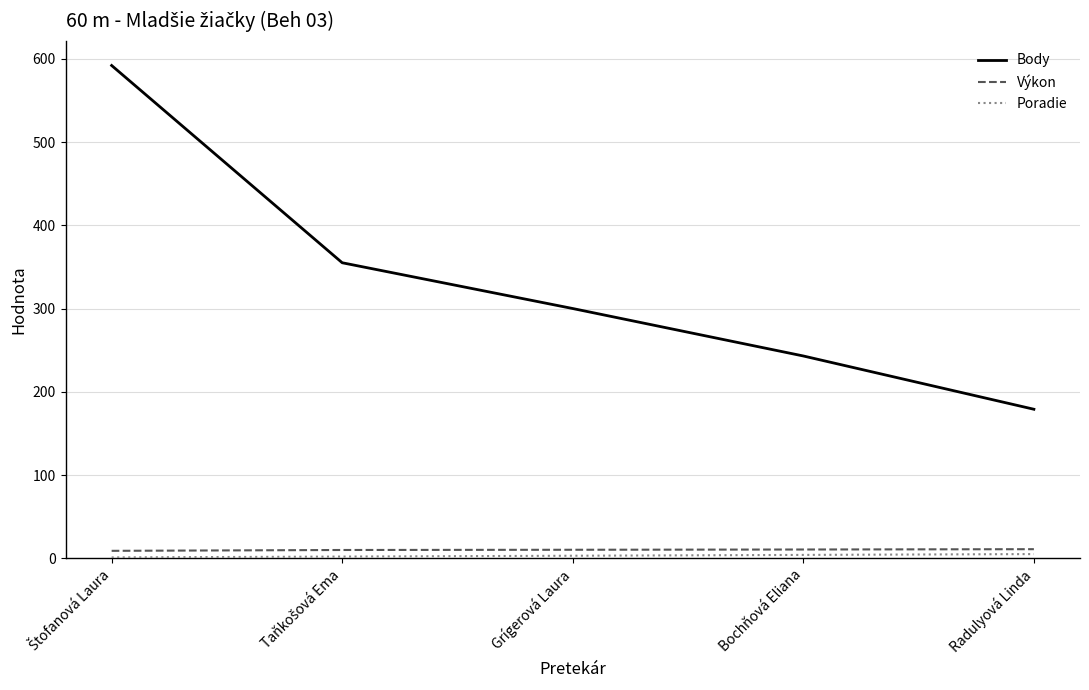

True or false: Body and Výkon cross at least once.

False